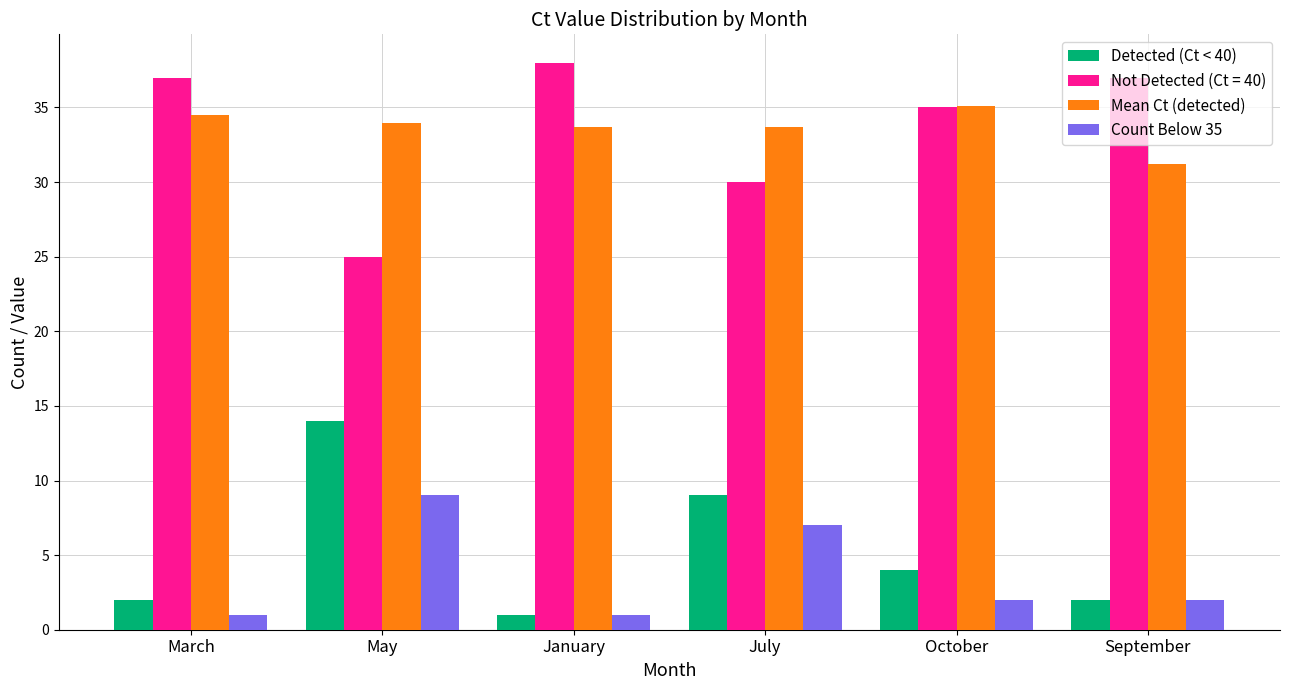

What is the value of the Detected (Ct < 40) bar at the 5th from the left?

4.0